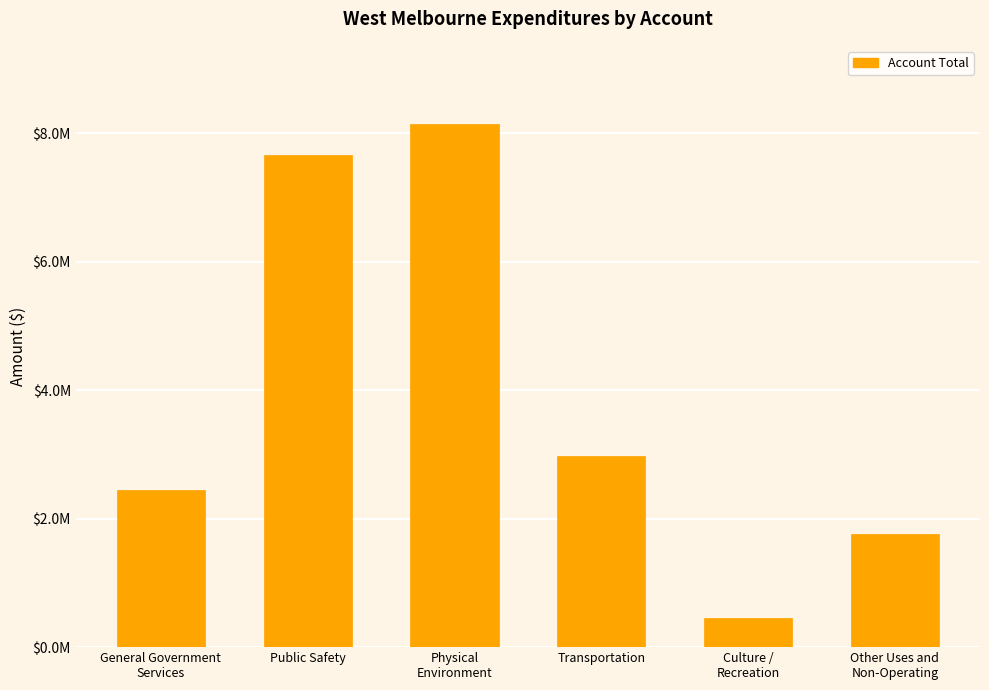

Rank the categories by value from lowest to highest.

Culture /
Recreation, Other Uses and
Non-Operating, General Government
Services, Transportation, Public Safety, Physical
Environment